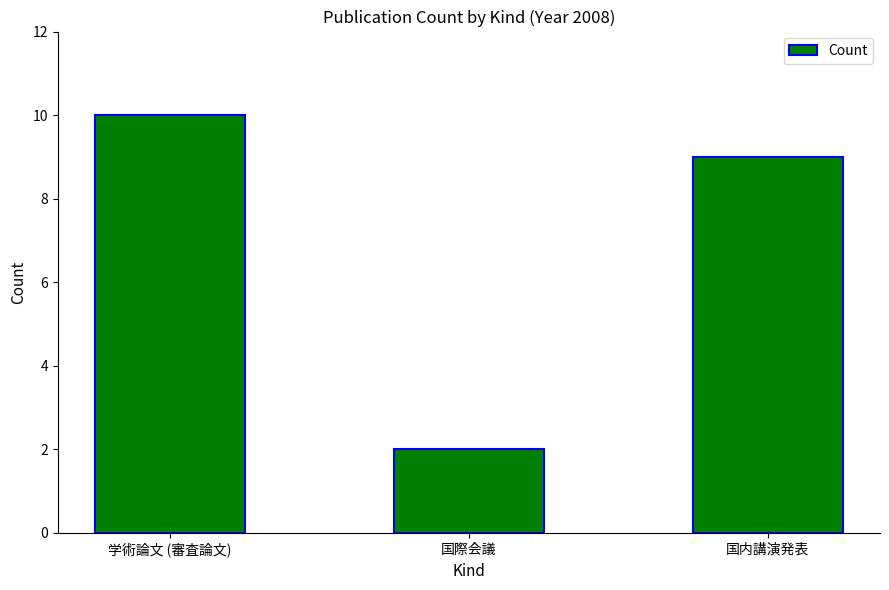

What position from the right is 国内講演発表?

1